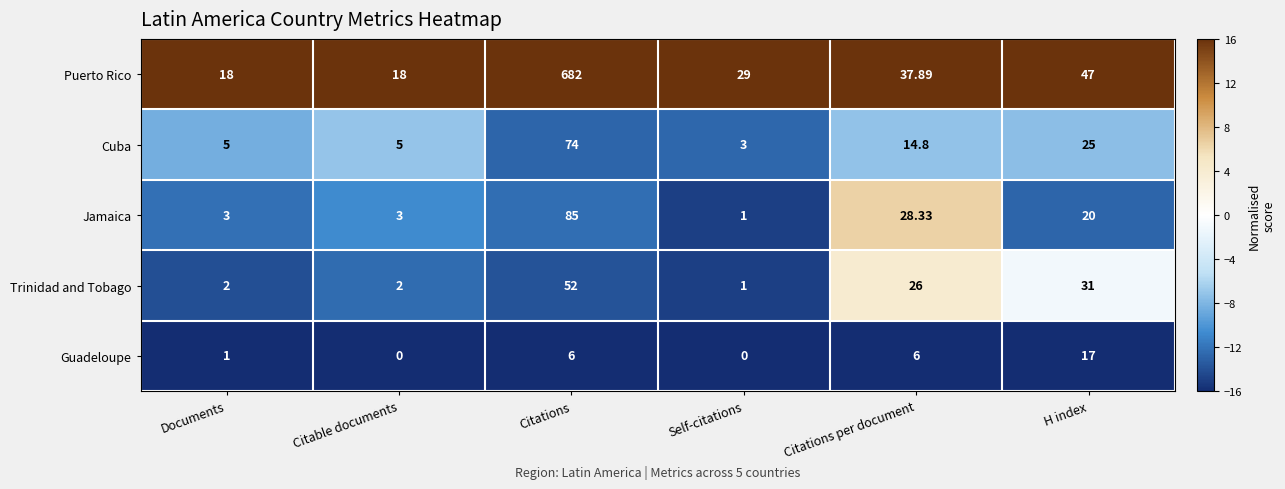

At H index, list the series in order from smallest to largest.

Guadeloupe, Jamaica, Cuba, Trinidad and Tobago, Puerto Rico